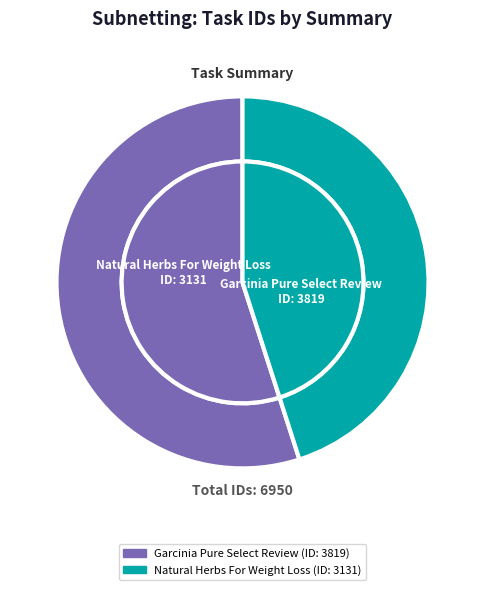

Rank the categories by value from highest to lowest.

Garcinia Pure Select Review, Natural Herbs For Weight Loss